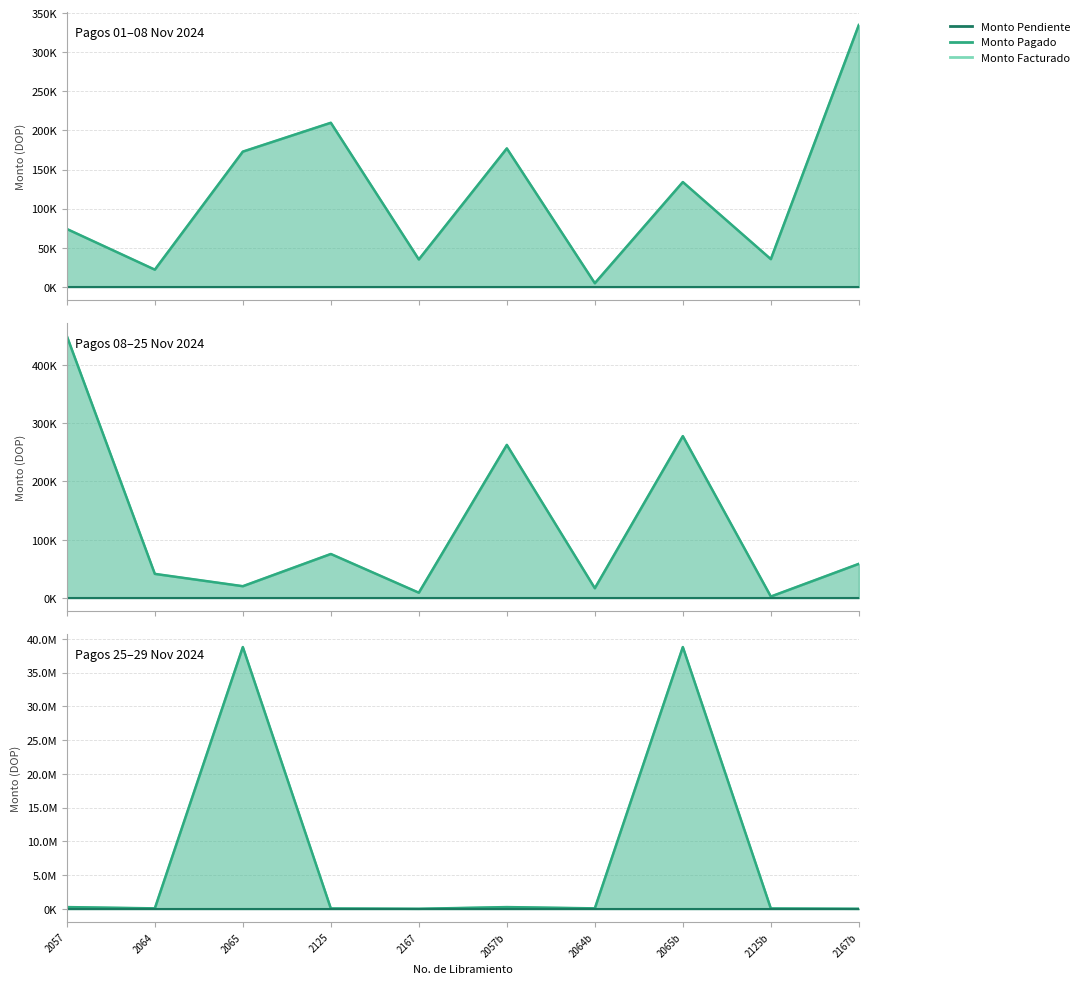

What are all the series names shown in the legend?

Monto Facturado, Monto Pagado, Monto Pendiente